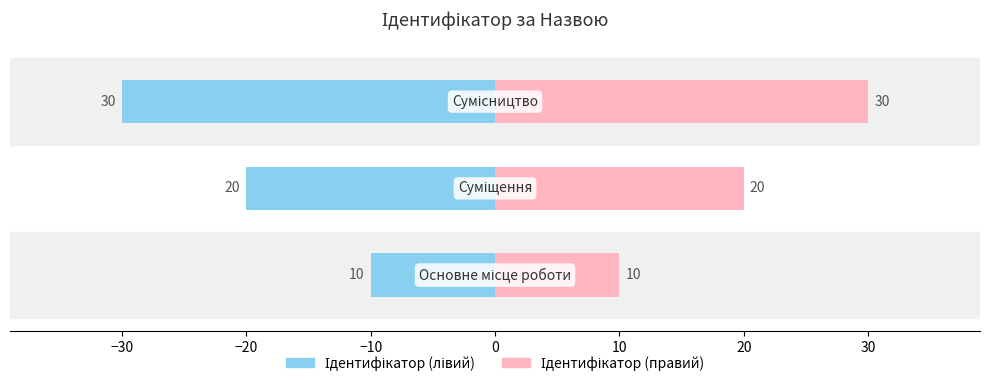

What is the value of the Ідентифікатор (лівий) bar at the 3rd from the left?

-30